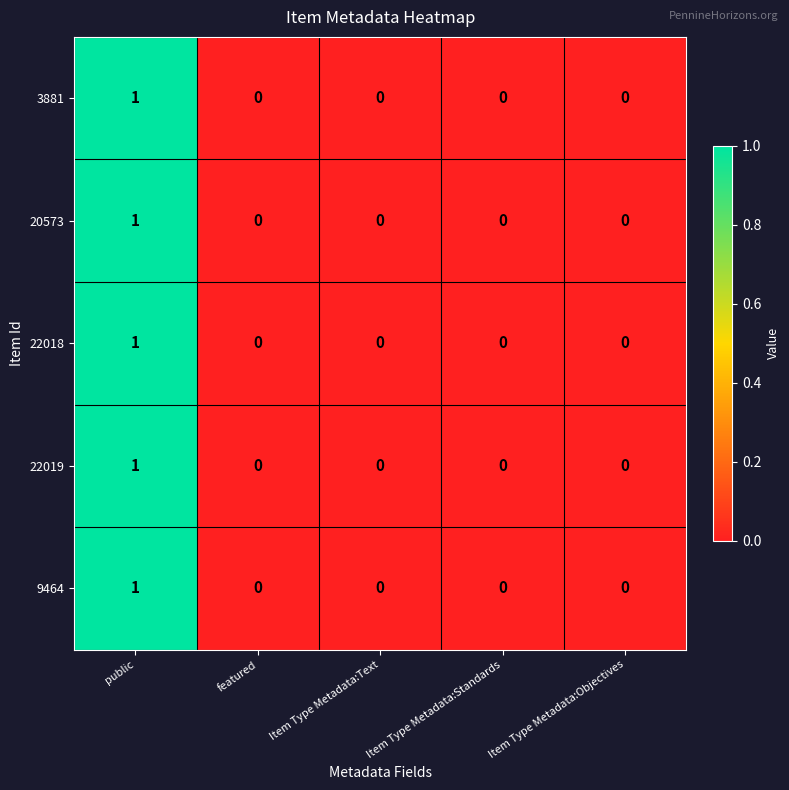

How many categories are shown in the chart?

5